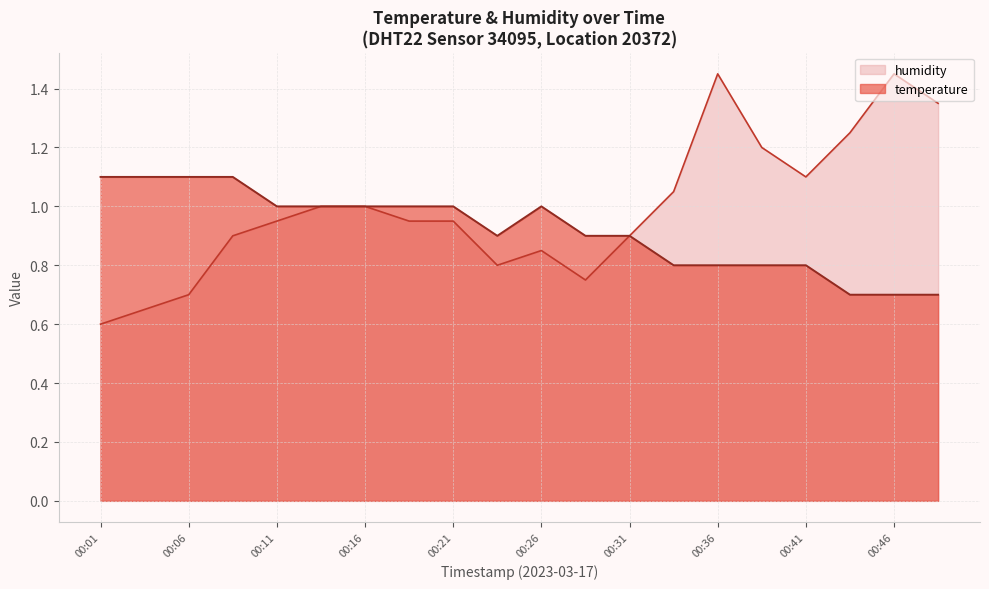

Which series changed the most between 00:04 and 00:16?

humidity